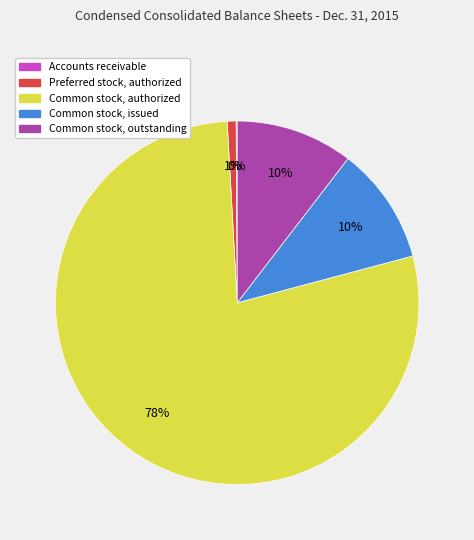

Which slice is the largest?

Common stock, authorized